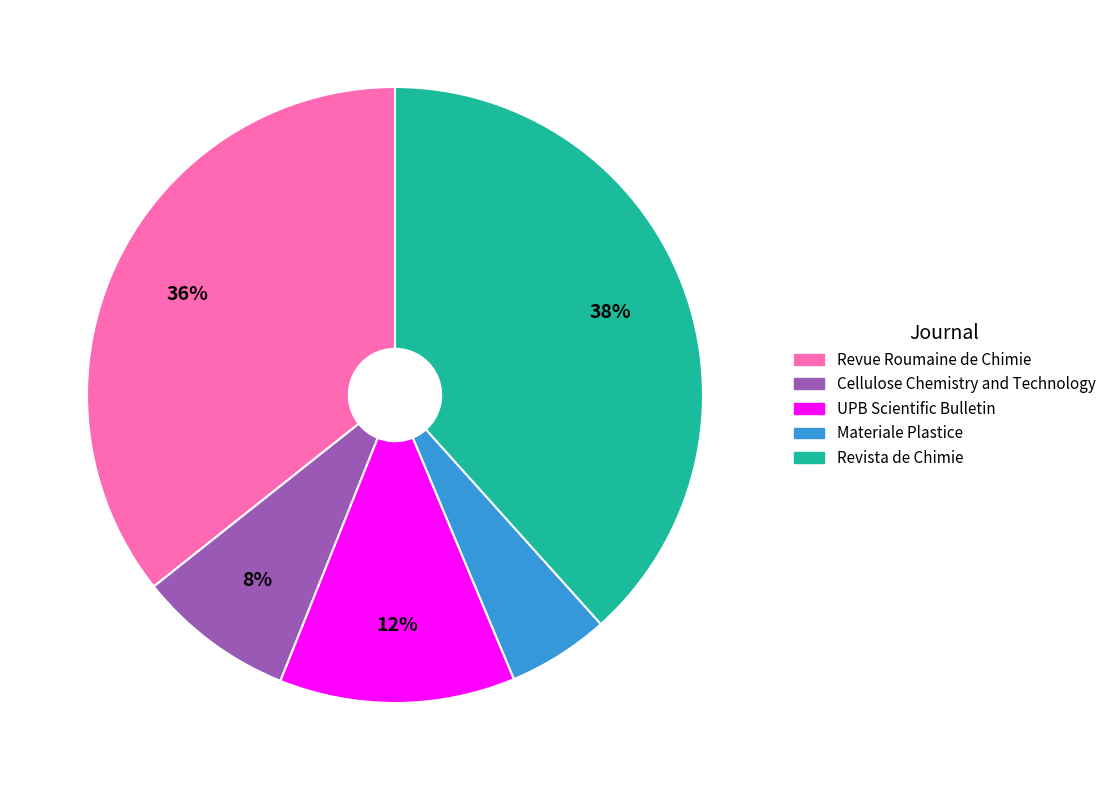

What percentage is the UPB Scientific Bulletin slice, to the nearest percent?

12%